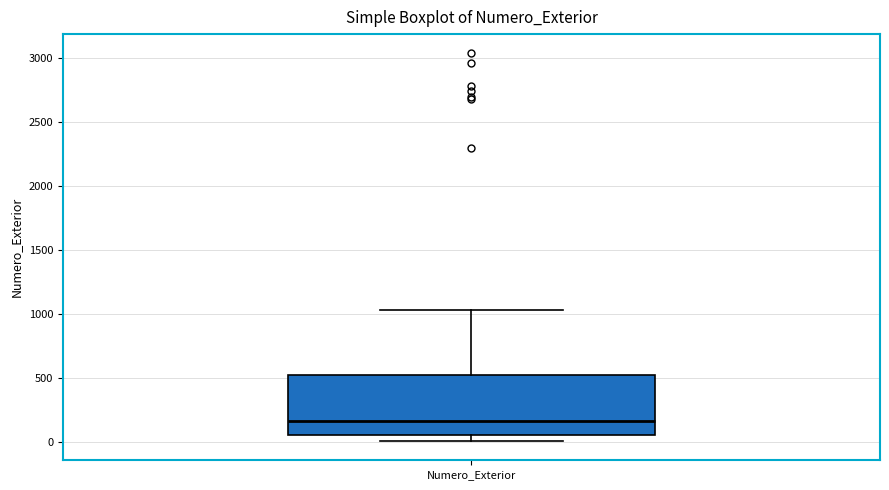

Read this box plot against the y-axis: the position of the median line, the range covered by the box, and the ends of both whiskers. The values are not printed on the chart, so give them approximately, as read against the axis.

median 150, box 50 to 500, whiskers 0 to 1050